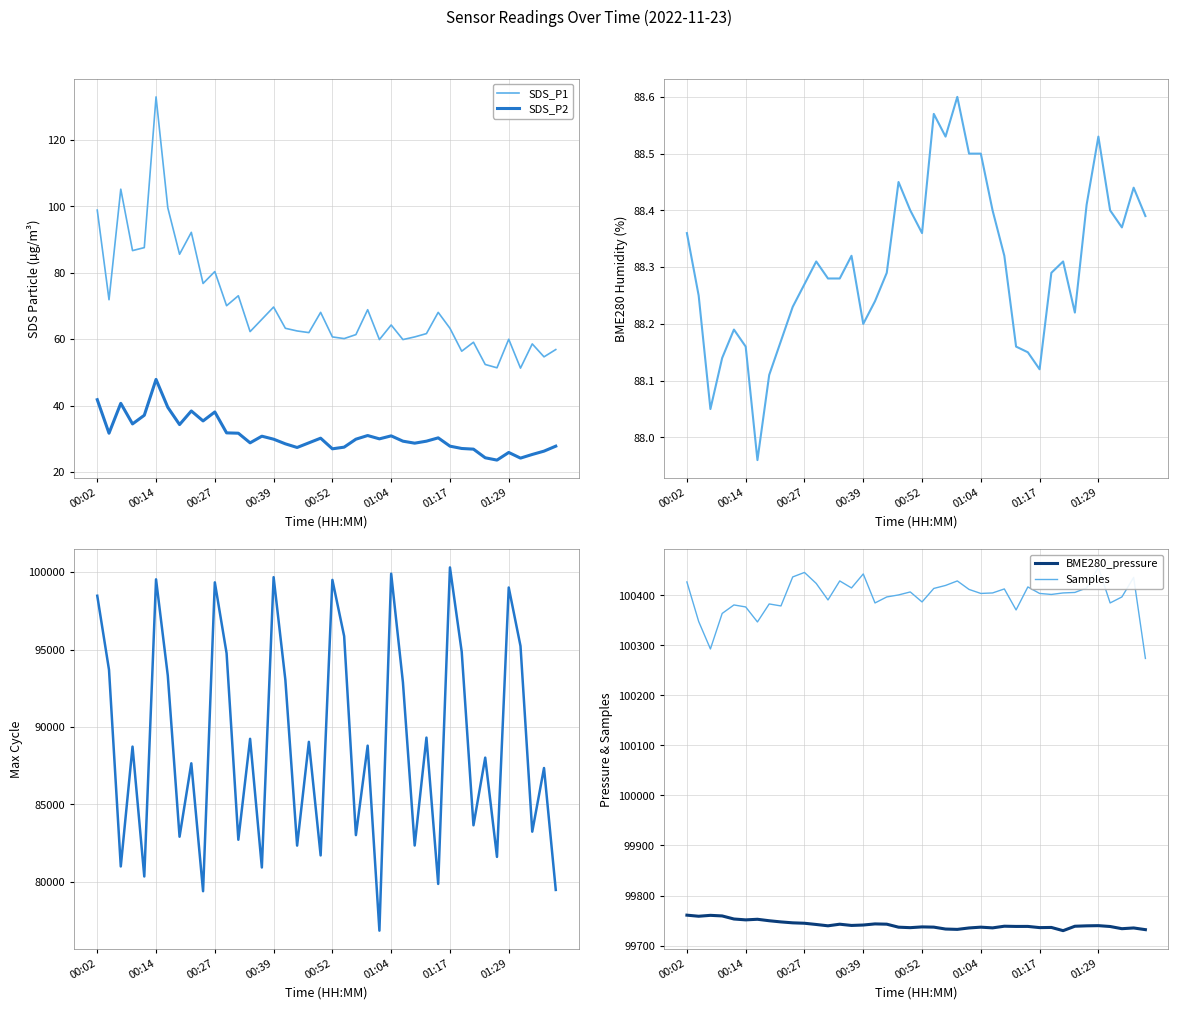

True or false: SDS_P2 and SDS_P1 intersect in this chart.

False